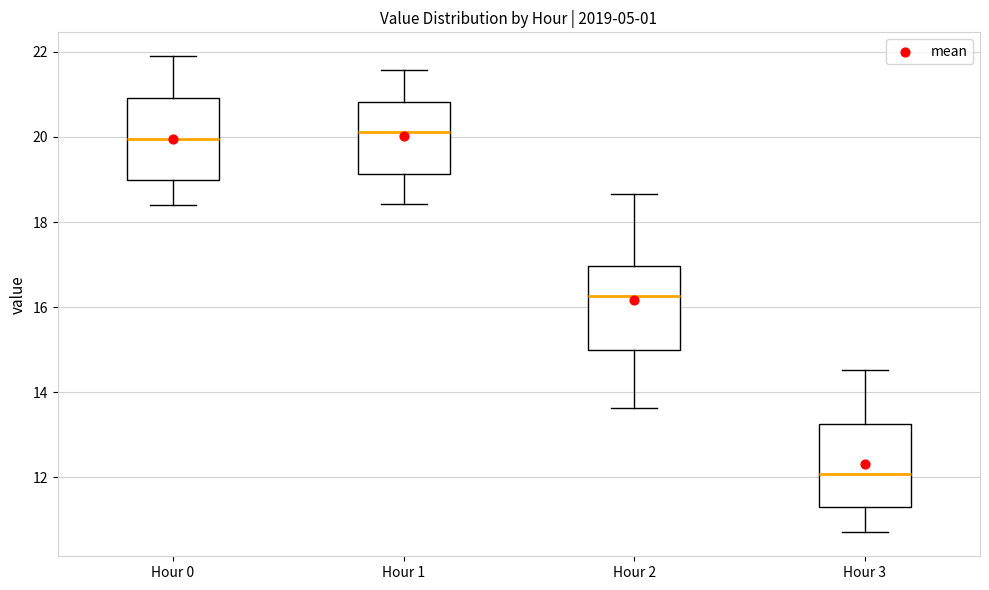

Reading left to right, read every box against the y-axis: the position of its median line, the range the box covers, and the ends of its whiskers. The values are not printed on the chart, so give them approximately, as read against the axis.

Hour 0: median 20.0, box 19.0 to 21.0, whiskers 18.4 to 22.0
Hour 1: median 20.2, box 19.2 to 20.8, whiskers 18.4 to 21.6
Hour 2: median 16.2, box 15.0 to 17.0, whiskers 13.6 to 18.6
Hour 3: median 12.0, box 11.4 to 13.2, whiskers 10.8 to 14.6